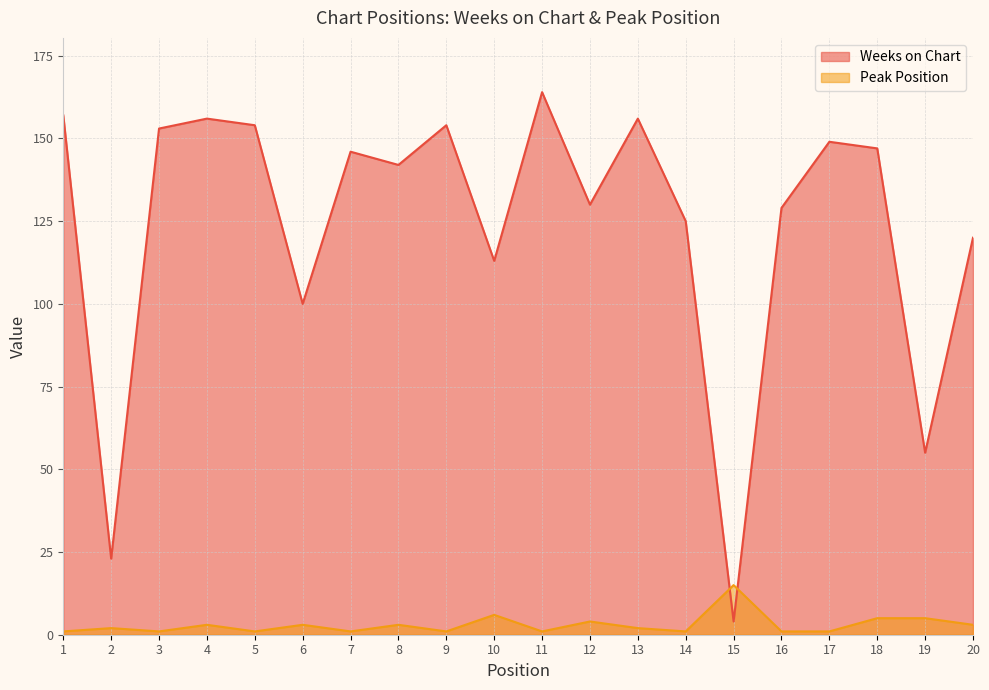

Count the number of data series in this chart.

2